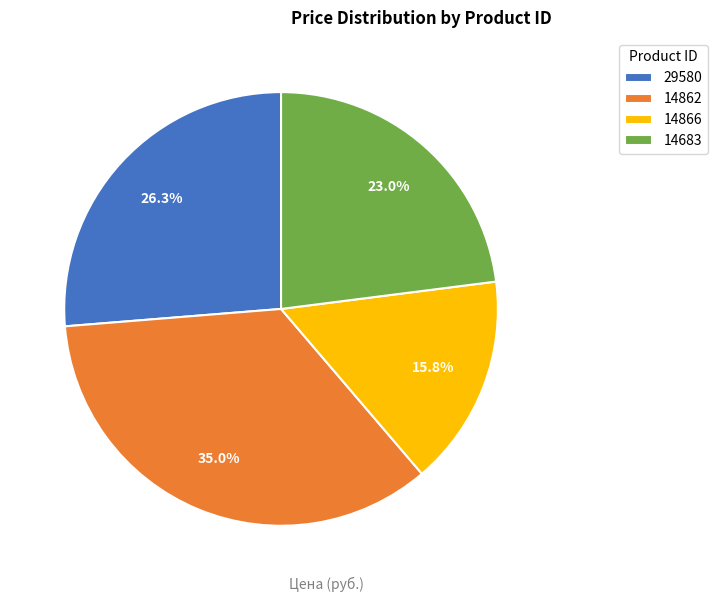

Do 29580 and 14866 together represent more than half of the pie?

No